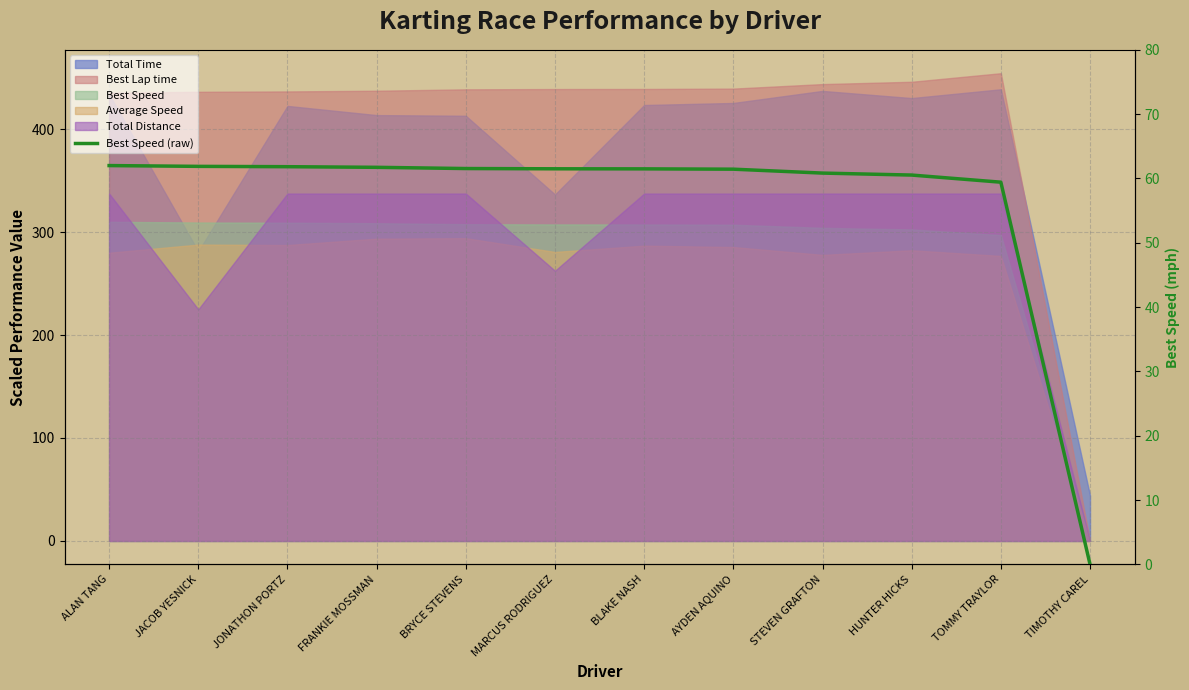

What is the change in value from MARCUS RODRIGUEZ to TIMOTHY CAREL?

-61.5